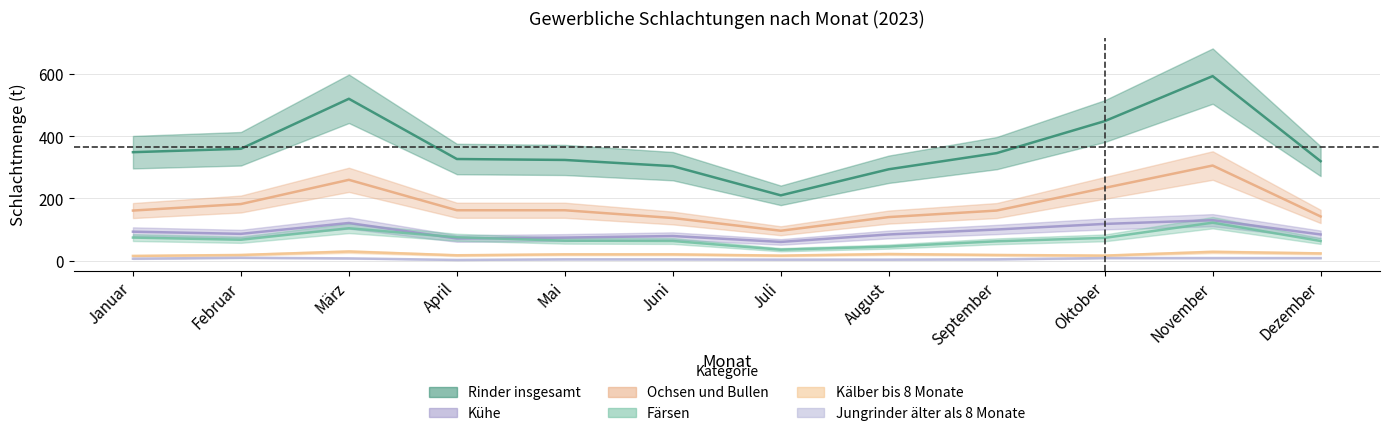

Is the value of Jungrinder älter als 8 Monate at September greater than the value of Kühe at November?

No